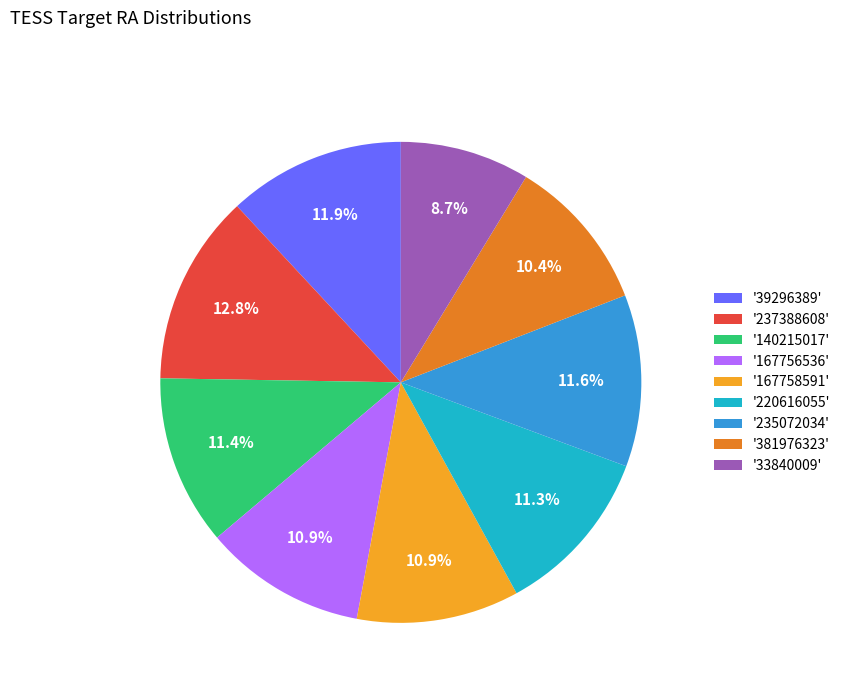

Which category has the biggest portion of the pie?

'237388608'